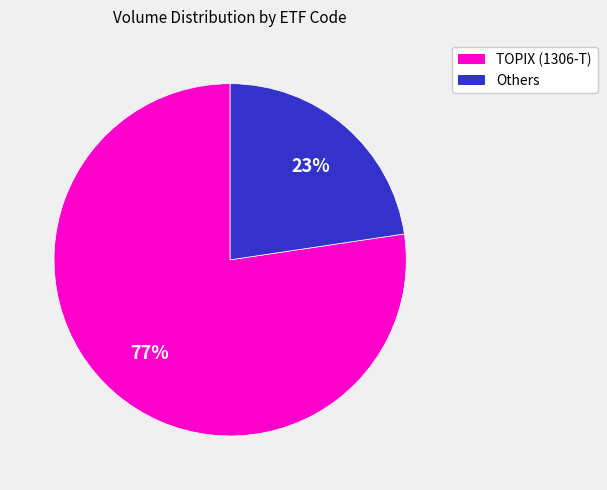

Is there a majority slice in this chart?

Yes